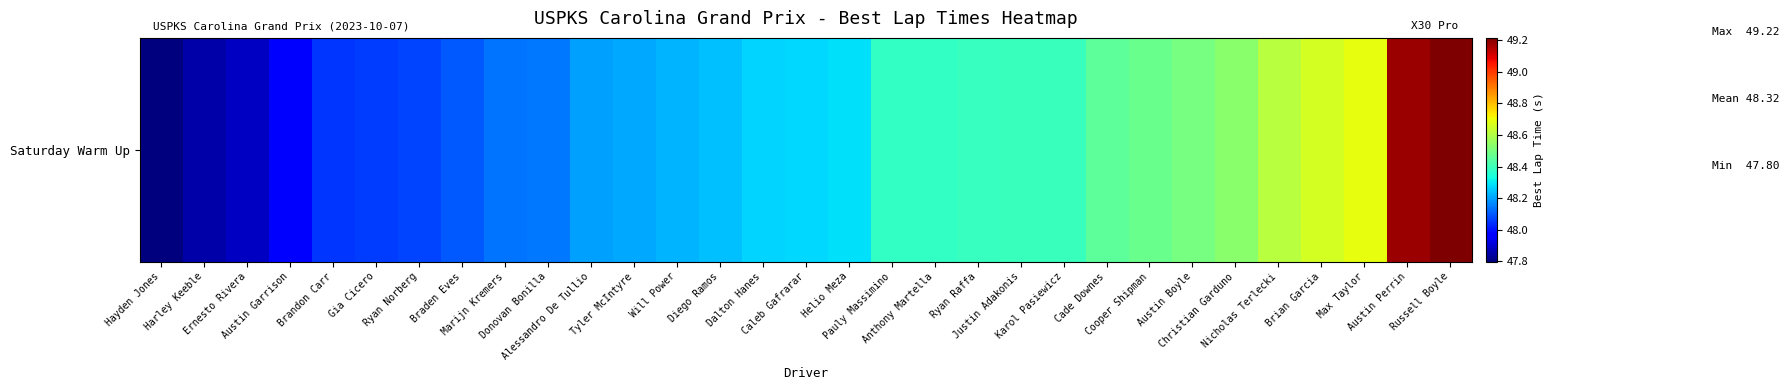

The chart shows a value of 48.3 at Caleb Gafrarar. True or false?

True